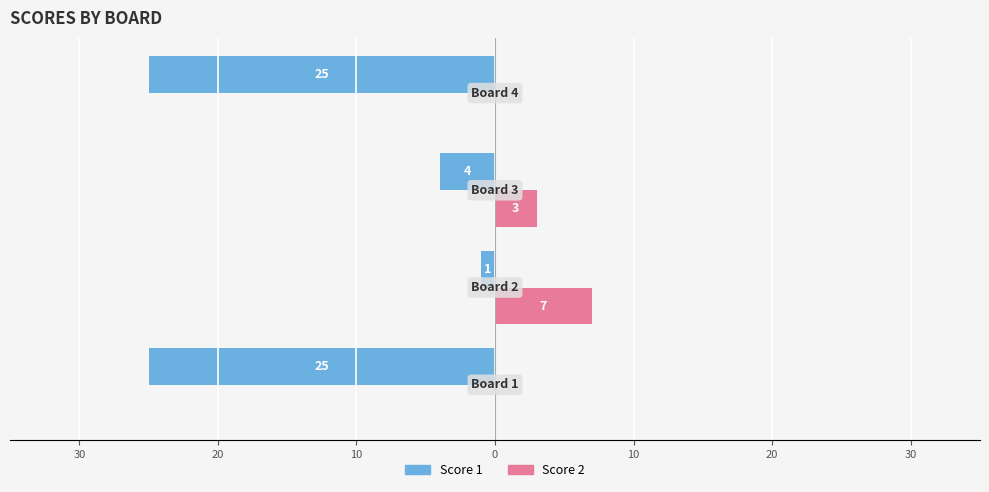

Reading left to right, what are all the values shown in this chart?

Score 1: -25	-1	-4	-25
Score 2: 0	7	3	0